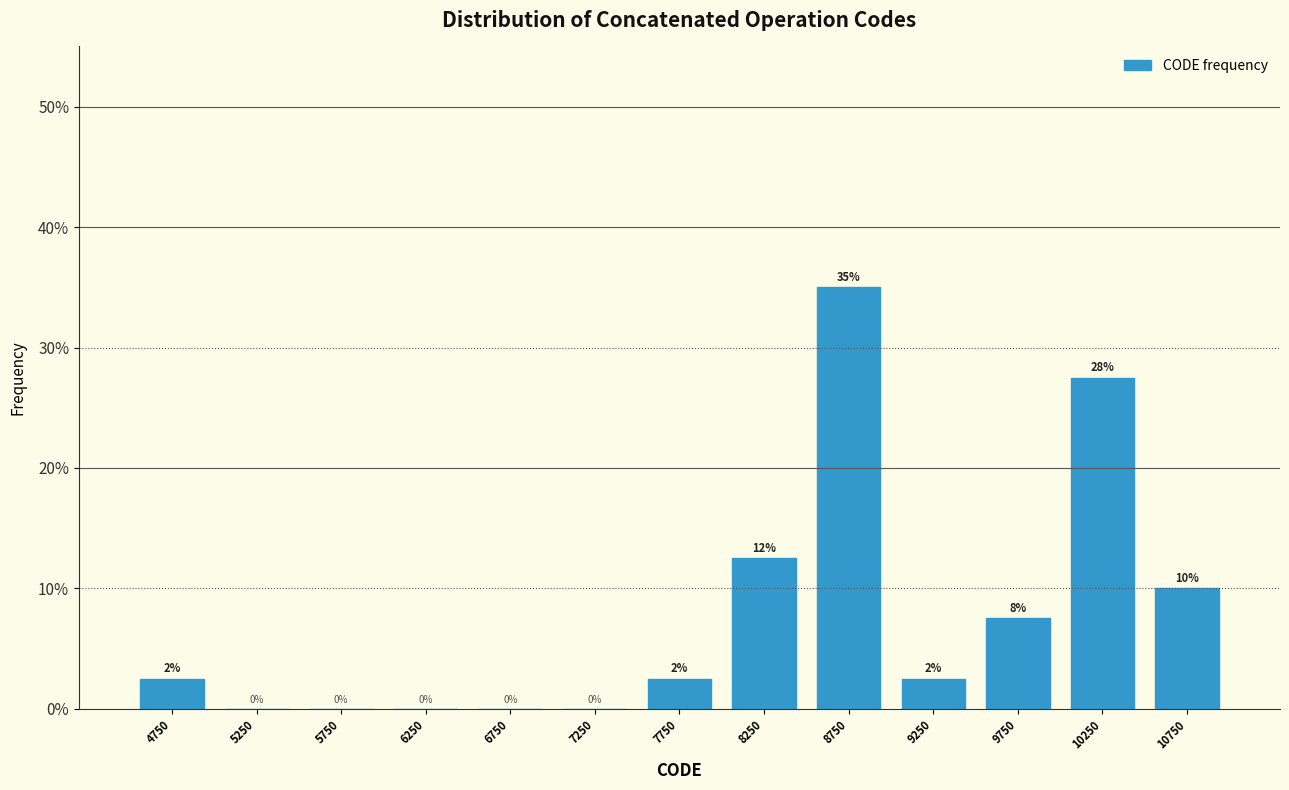

Which range on the x-axis has the tallest bar?

8500 to 9000